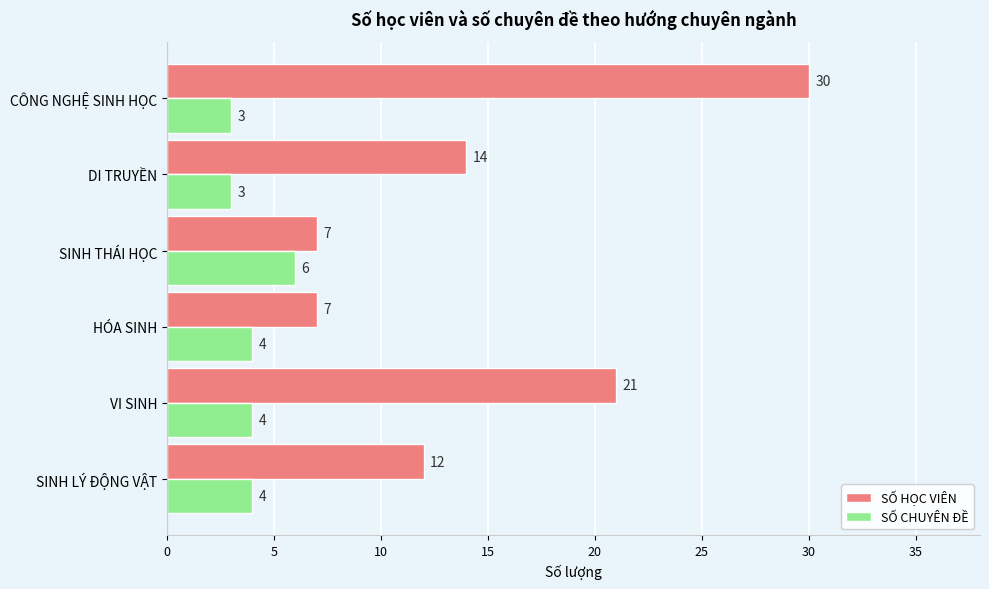

What is the average value of the SỐ HỌC VIÊN series?

15